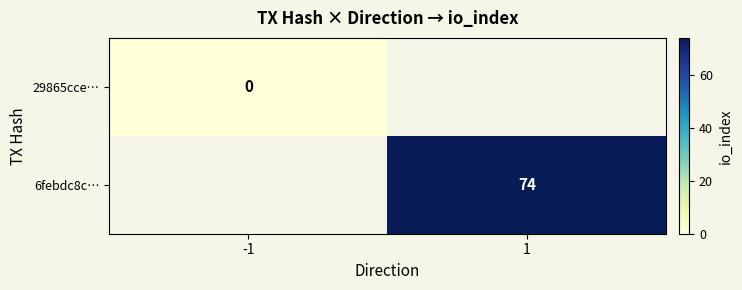

List the labels in order of 6febdc8c… value, smallest first.

-1, 1